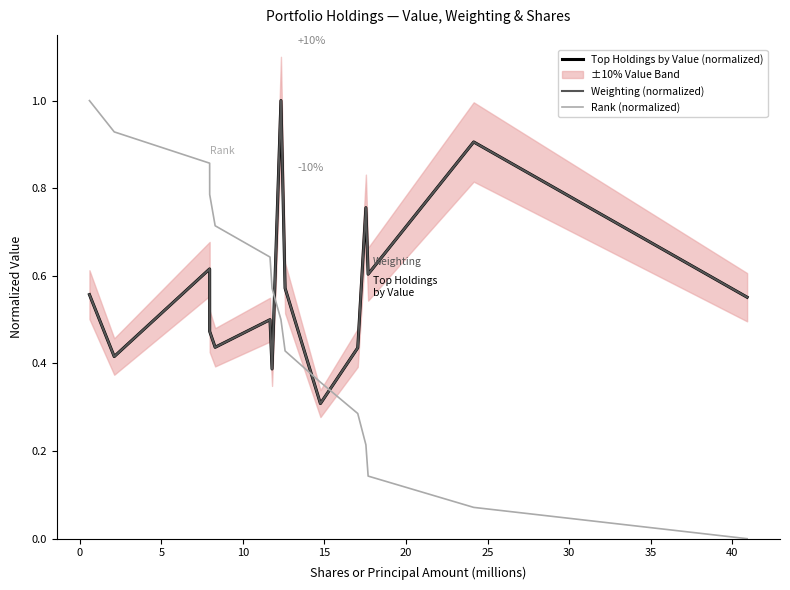

True or false: Rank (normalized) and Weighting (normalized) intersect in this chart.

True